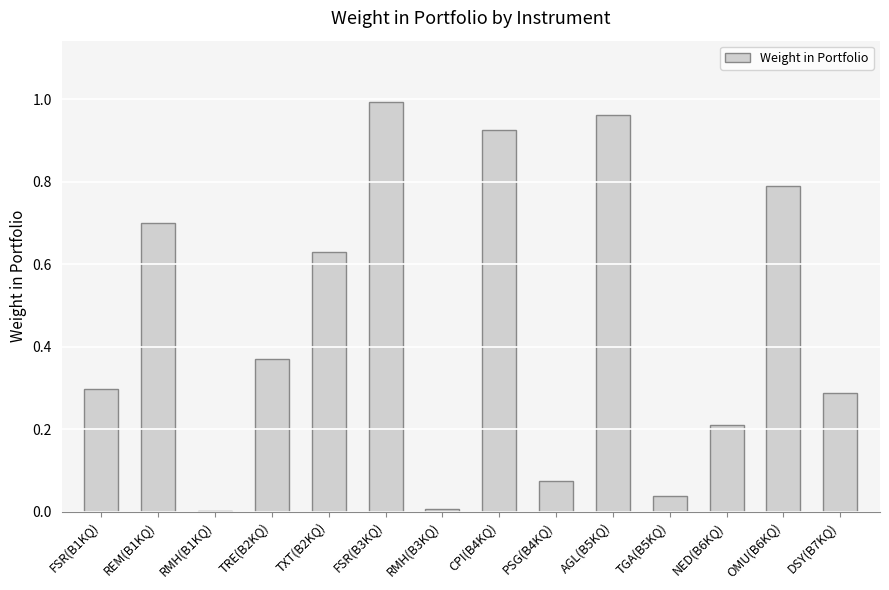

The chart shows a value of 0.3 at DSY(B7KQ). True or false?

True